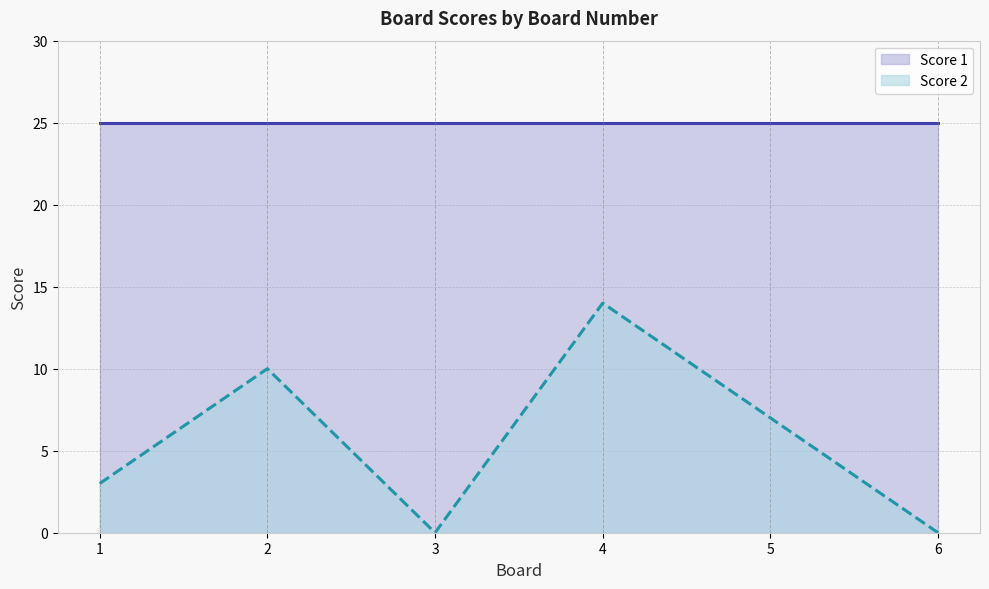

Reading right to left, extract all data points from this chart.

0	7	14	0	10	3